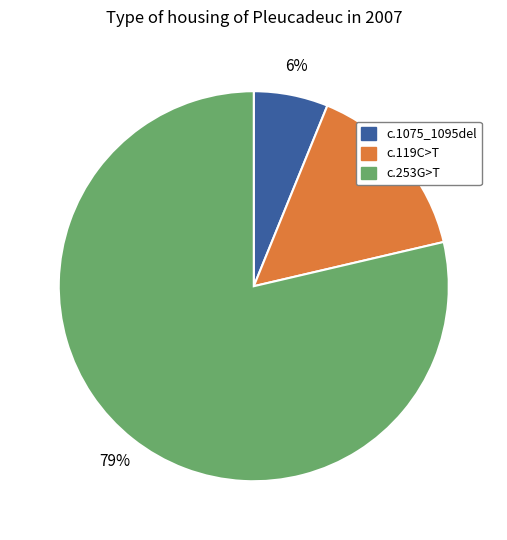

To the nearest percent, what is the average slice percentage?

33%